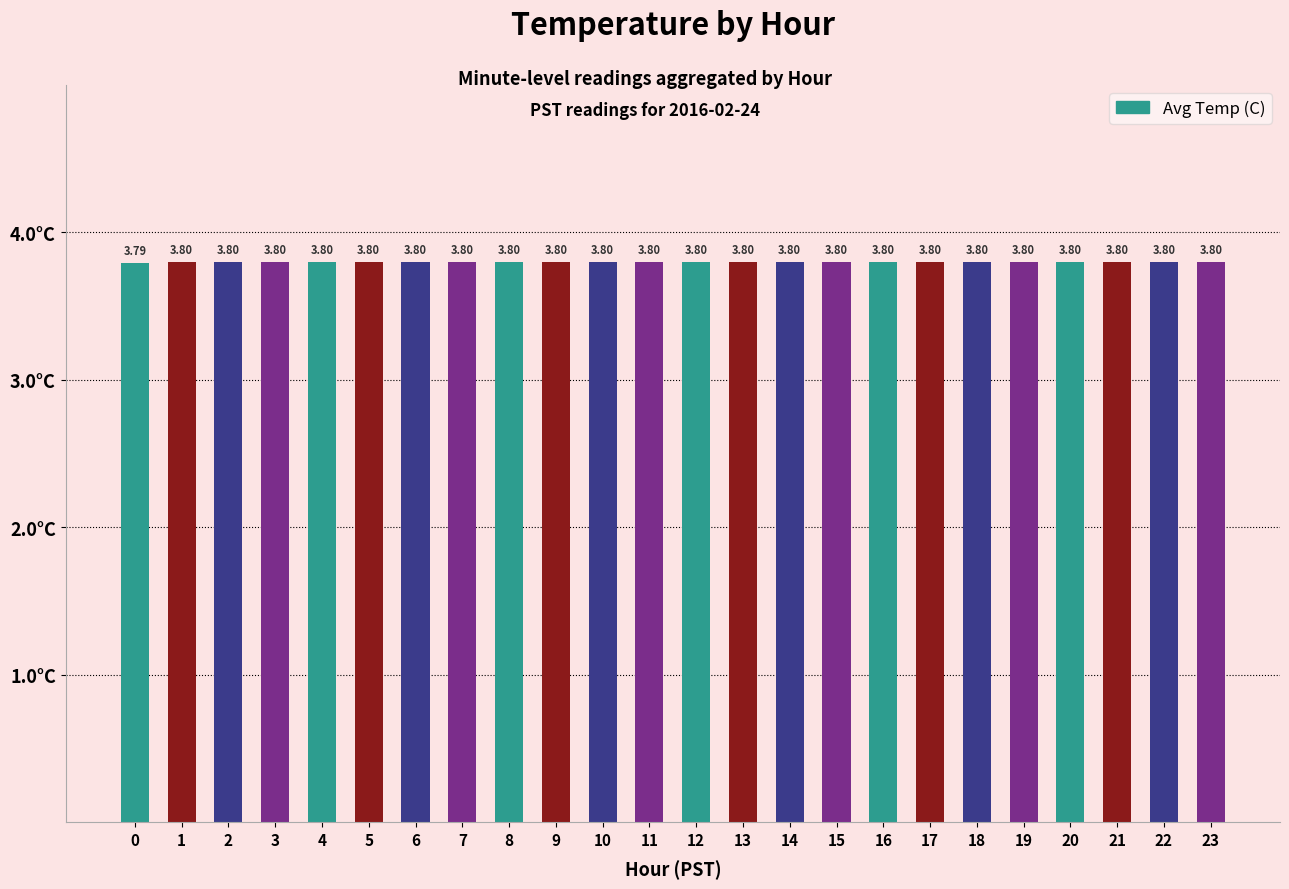

How many distinct data groups are displayed?

1